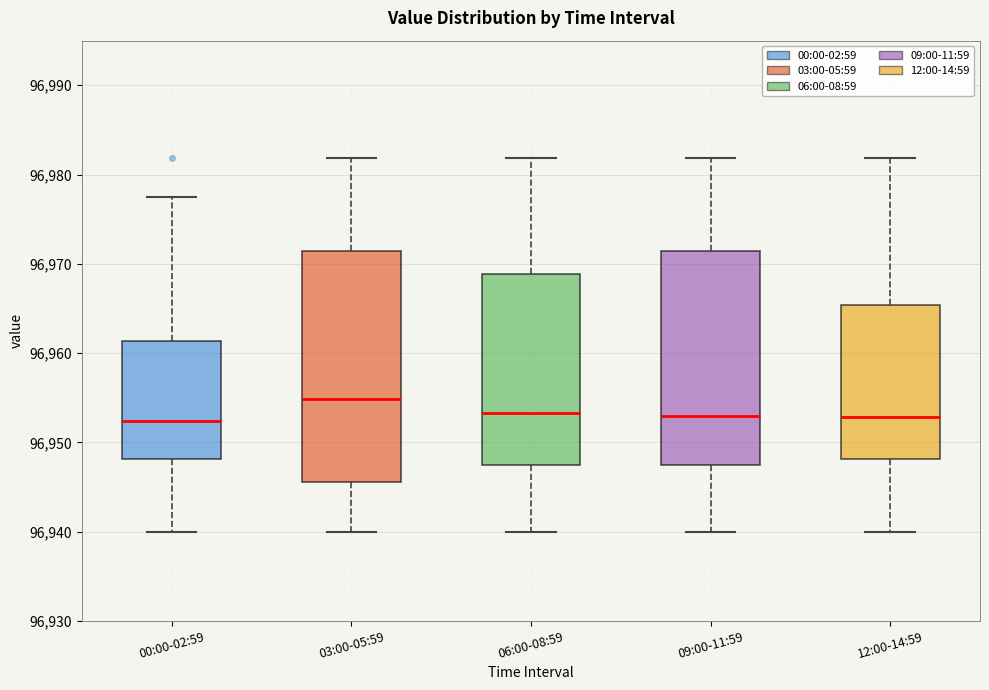

Reading left to right, read every box against the y-axis: the position of its median line, the range the box covers, and the ends of its whiskers. The values are not printed on the chart, so give them approximately, as read against the axis.

00:00-02:59: median 96952, box 96948 to 96961, whiskers 96940 to 96978
03:00-05:59: median 96955, box 96946 to 96971, whiskers 96940 to 96982
06:00-08:59: median 96953, box 96947 to 96969, whiskers 96940 to 96982
09:00-11:59: median 96953, box 96947 to 96971, whiskers 96940 to 96982
12:00-14:59: median 96953, box 96948 to 96965, whiskers 96940 to 96982